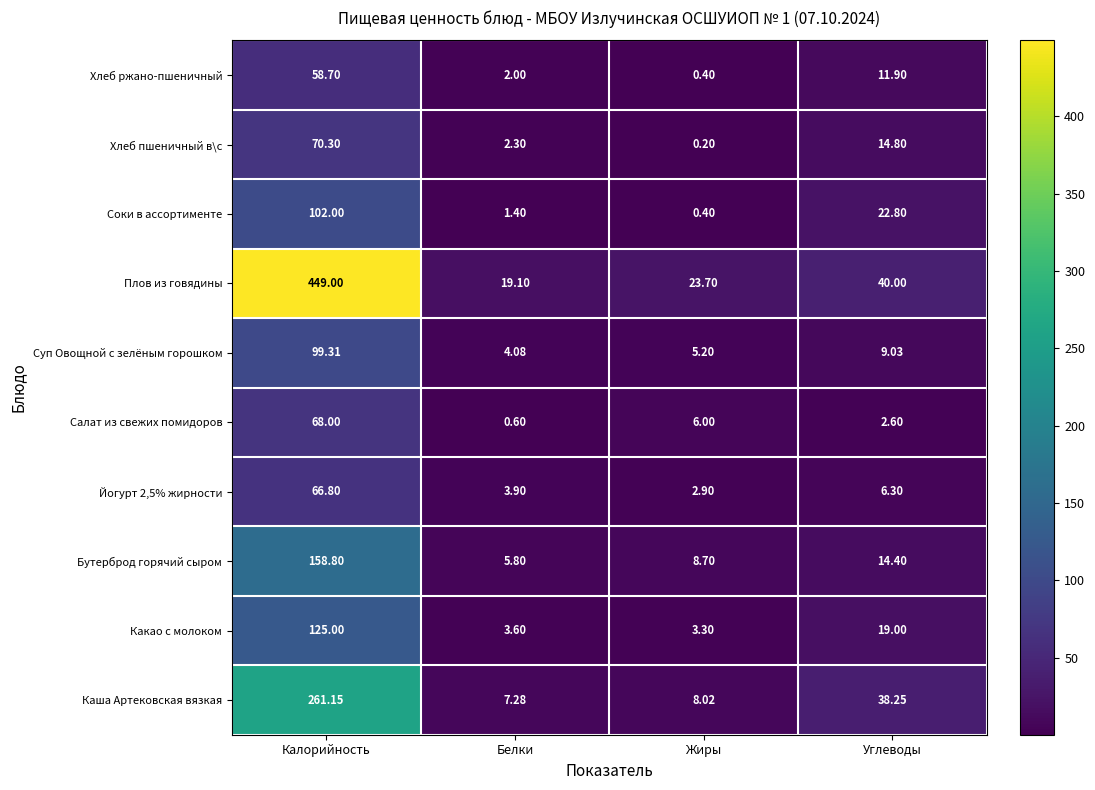

Rank the series at Углеводы from highest to lowest value.

Плов из говядины, Каша Артековская вязкая, Соки в ассортименте, Какао с молоком, Хлеб пшеничный в\с, Бутерброд горячий сыром, Хлеб ржано-пшеничный, Суп Овощной с зелёным горошком, Йогурт 2,5% жирности, Салат из свежих помидоров